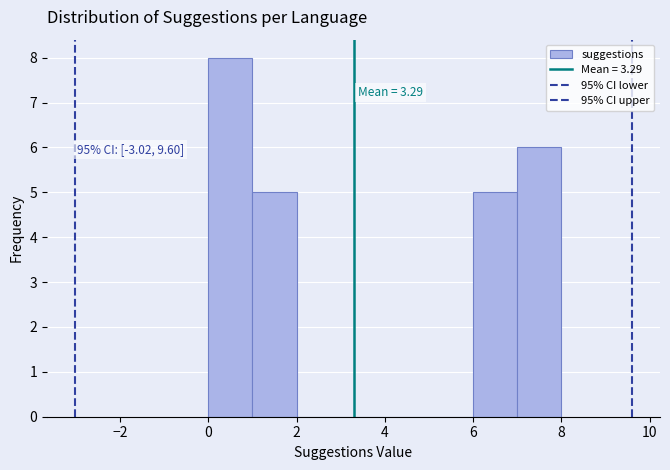

Over which range of the x-axis is the bar tallest?

0 to 1